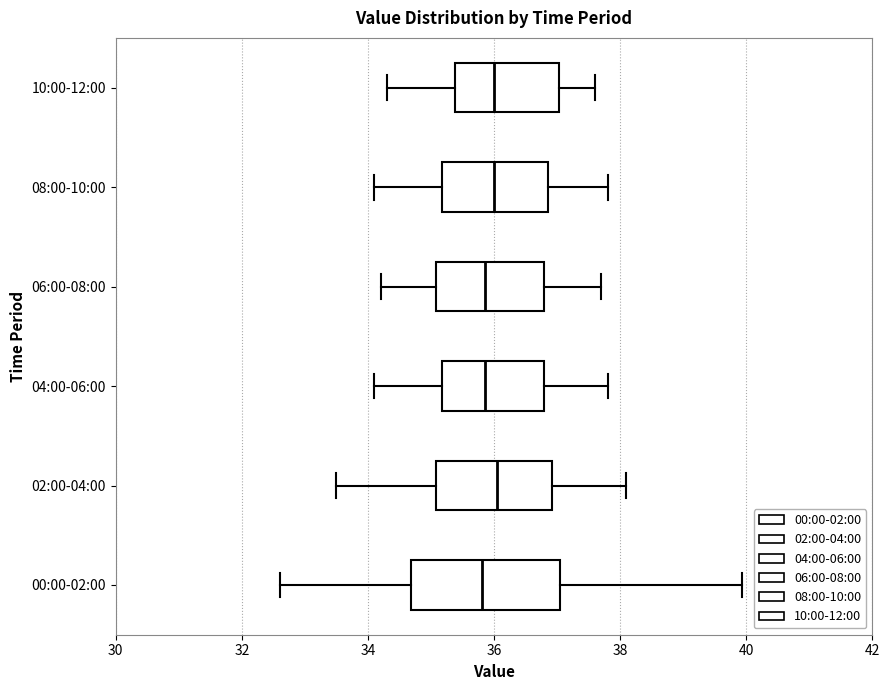

Reading bottom to top, transcribe this box plot: for each box, give where its median line is, the range the box spans, and where its two whiskers end, as read against the x-axis. The values are not printed on the chart, so give them approximately, as read against the axis.

00:00-02:00: median 35.8, box 34.6 to 37.0, whiskers 32.6 to 40.0
02:00-04:00: median 36.0, box 35.0 to 37.0, whiskers 33.6 to 38.2
04:00-06:00: median 35.8, box 35.2 to 36.8, whiskers 34.2 to 37.8
06:00-08:00: median 35.8, box 35.0 to 36.8, whiskers 34.2 to 37.8
08:00-10:00: median 36.0, box 35.2 to 36.8, whiskers 34.2 to 37.8
10:00-12:00: median 36.0, box 35.4 to 37.0, whiskers 34.4 to 37.6